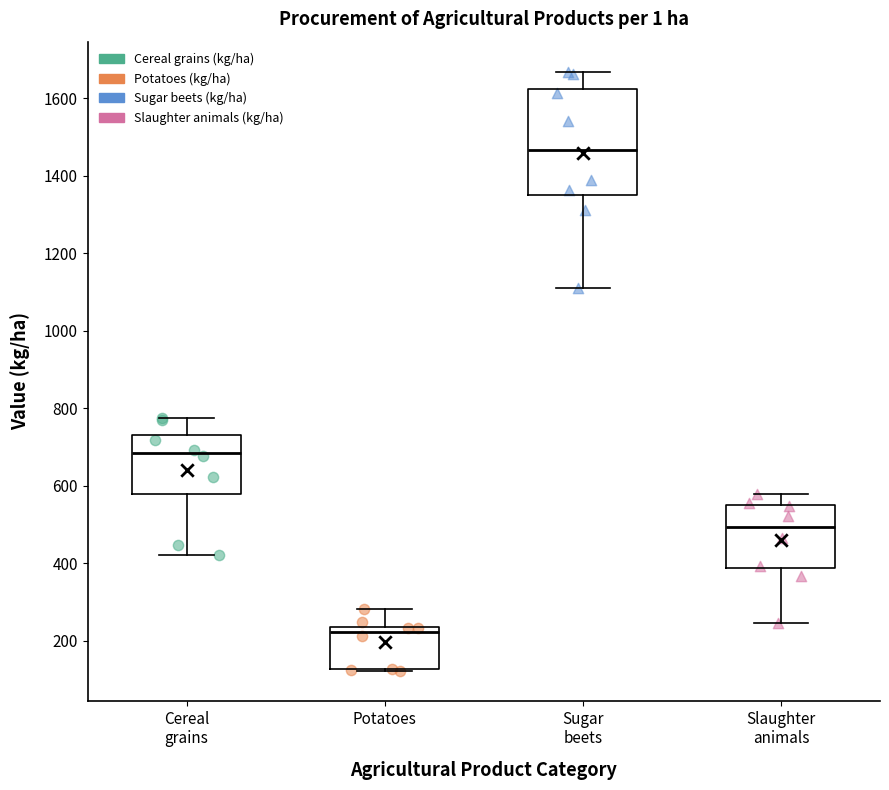

Reading left to right, read every box against the y-axis: the position of its median line, the range the box covers, and the ends of its whiskers. The values are not printed on the chart, so give them approximately, as read against the axis.

Cereal grains: median 680, box 580 to 740, whiskers 420 to 780
Potatoes: median 220, box 120 to 240, whiskers 120 to 280
Sugar beets: median 1460, box 1340 to 1620, whiskers 1120 to 1660
Slaughter animals: median 500, box 380 to 560, whiskers 240 to 580